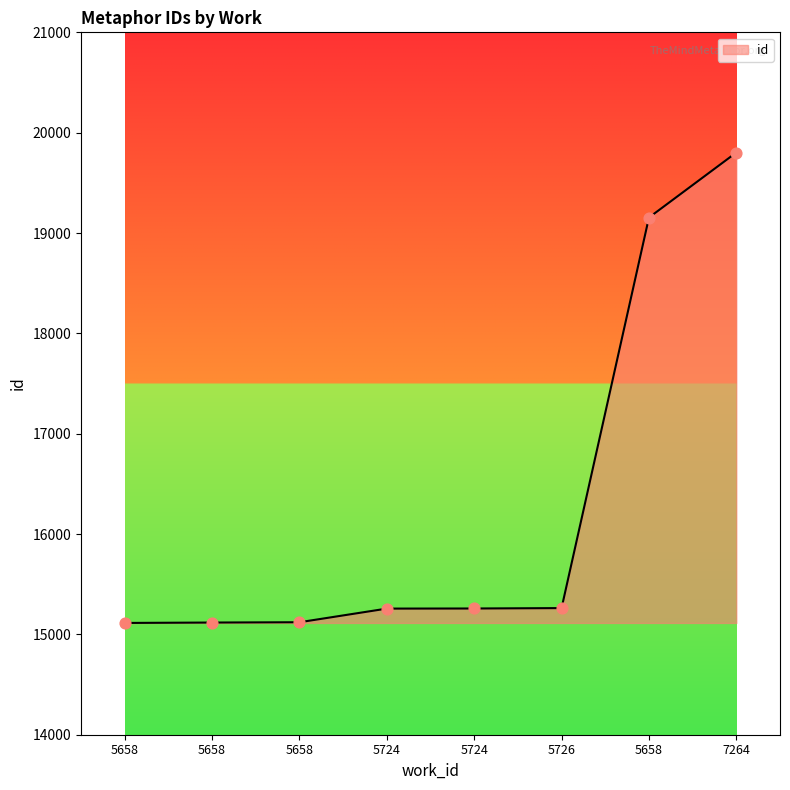

Between 7264 and 5658, which is larger?

7264